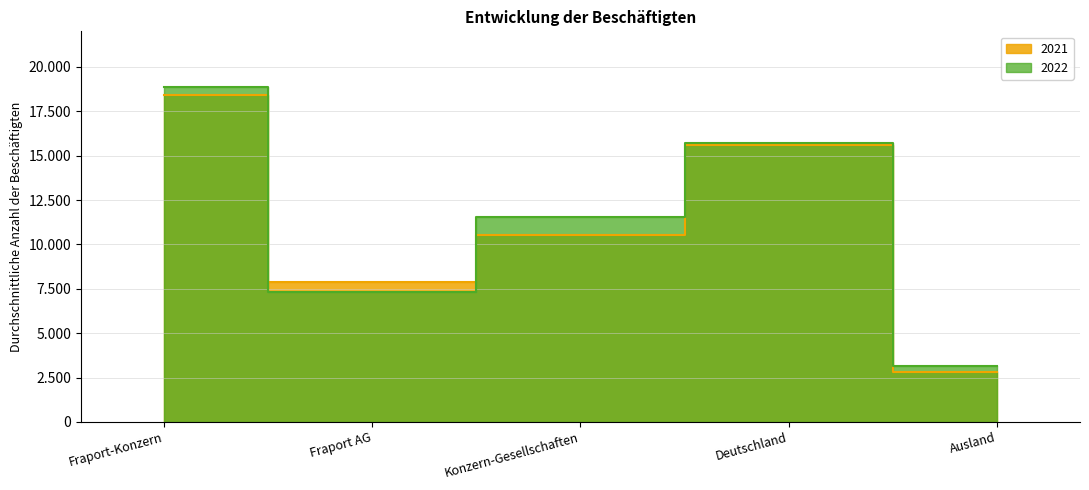

Which label corresponds to the largest value in the chart?

Fraport-Konzern